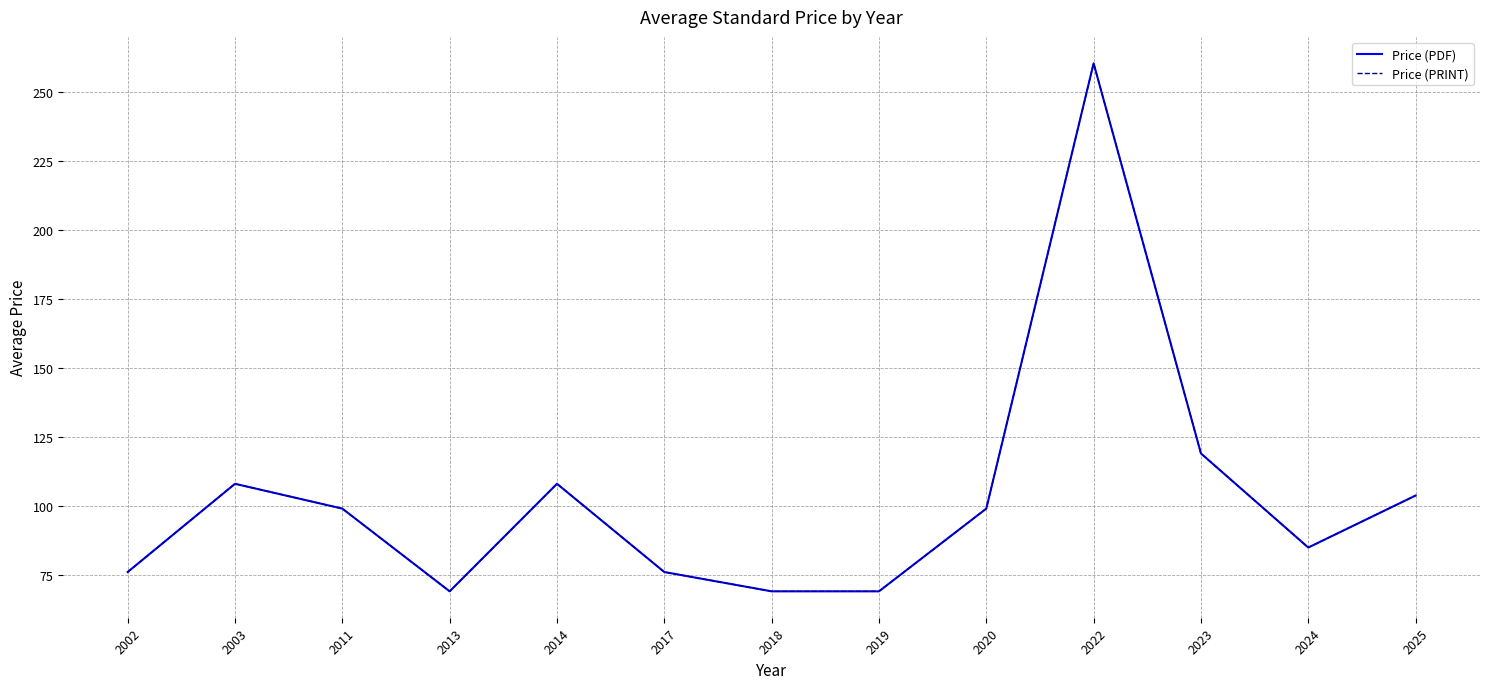

What is the difference between the Price (PRINT) values at 2003 and 2023?

11.0